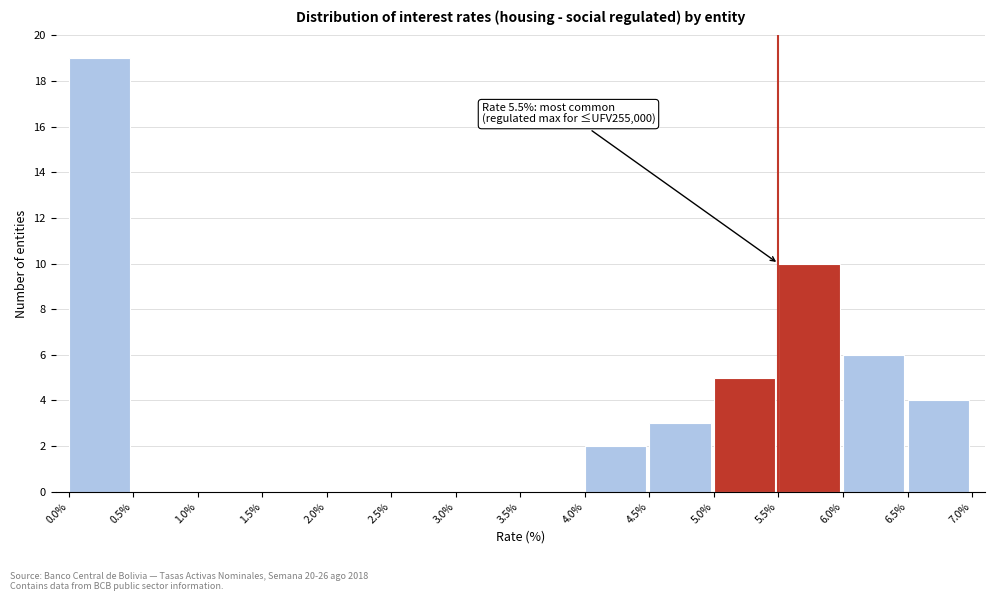

Over which range of the x-axis is the bar tallest?

0.0% to 0.5%